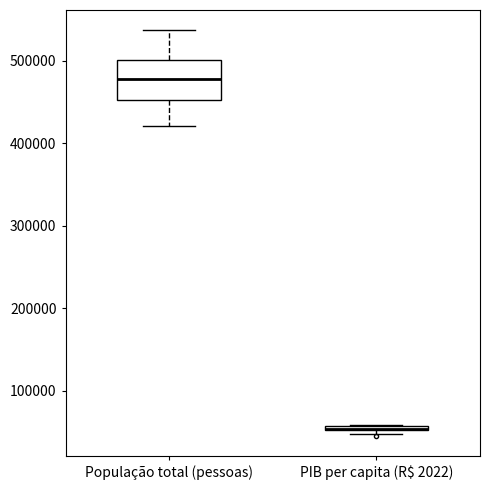

Which box is the tallest, from its lower edge to its upper edge?

População total (pessoas)